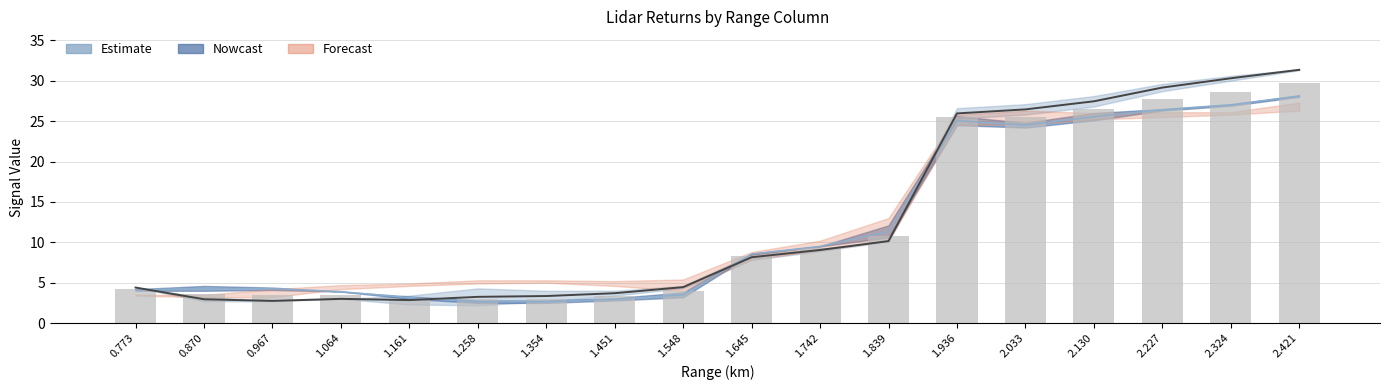

What is the total value across all series at 1.839?

32.2